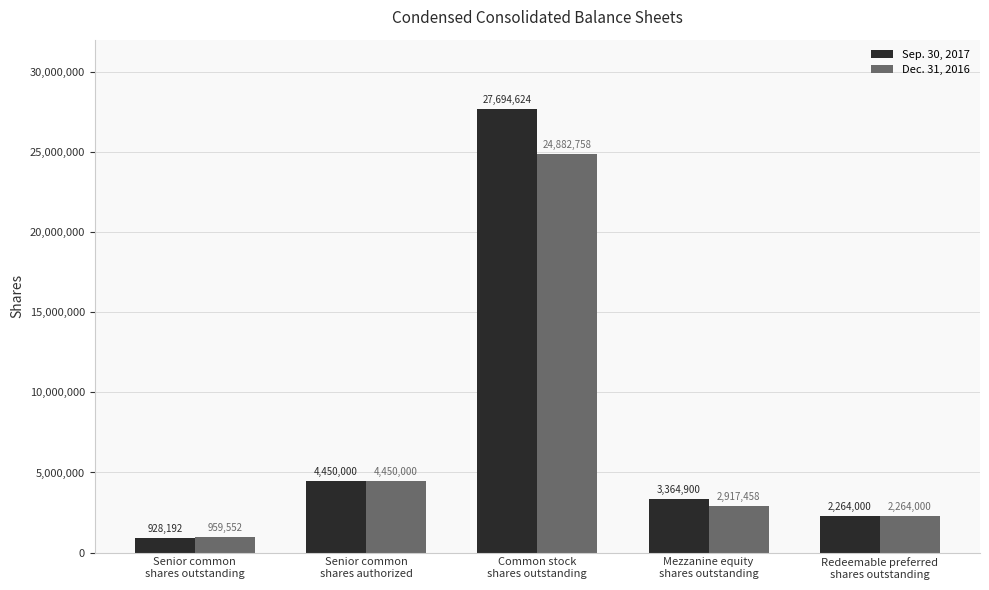

Reading left to right, extract all data points from this chart.

Sep. 30, 2017: Senior common
shares outstanding=928192	Senior common
shares authorized=4450000	Common stock
shares outstanding=27694624	Mezzanine equity
shares outstanding=3364900	Redeemable preferred
shares outstanding=2264000
Dec. 31, 2016: Senior common
shares outstanding=959552	Senior common
shares authorized=4450000	Common stock
shares outstanding=24882758	Mezzanine equity
shares outstanding=2917458	Redeemable preferred
shares outstanding=2264000